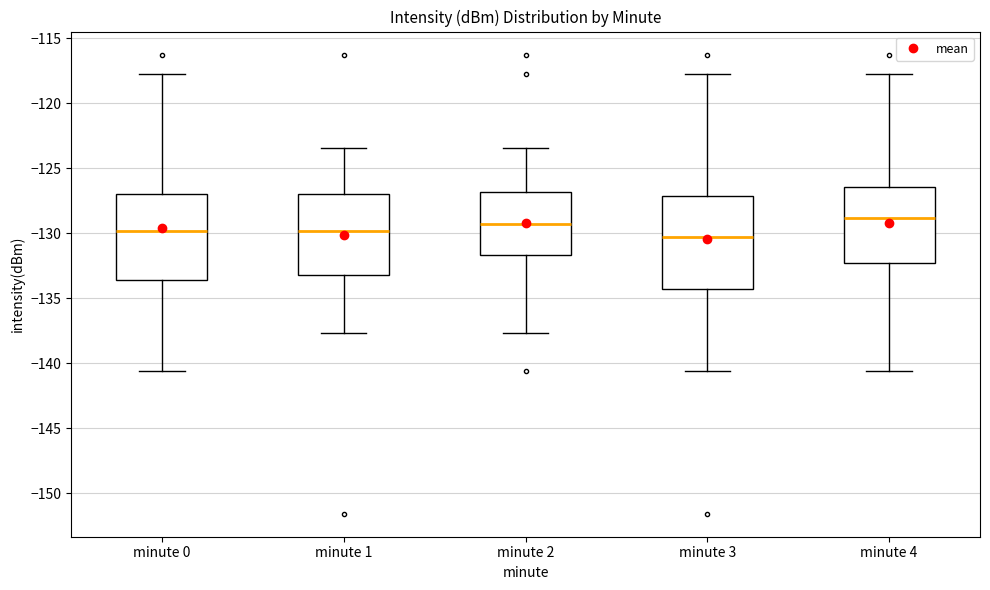

Where is the lower edge of the box for minute 2 on the y-axis? The values are not printed on the chart, so give them approximately, as read against the axis.

-131.5